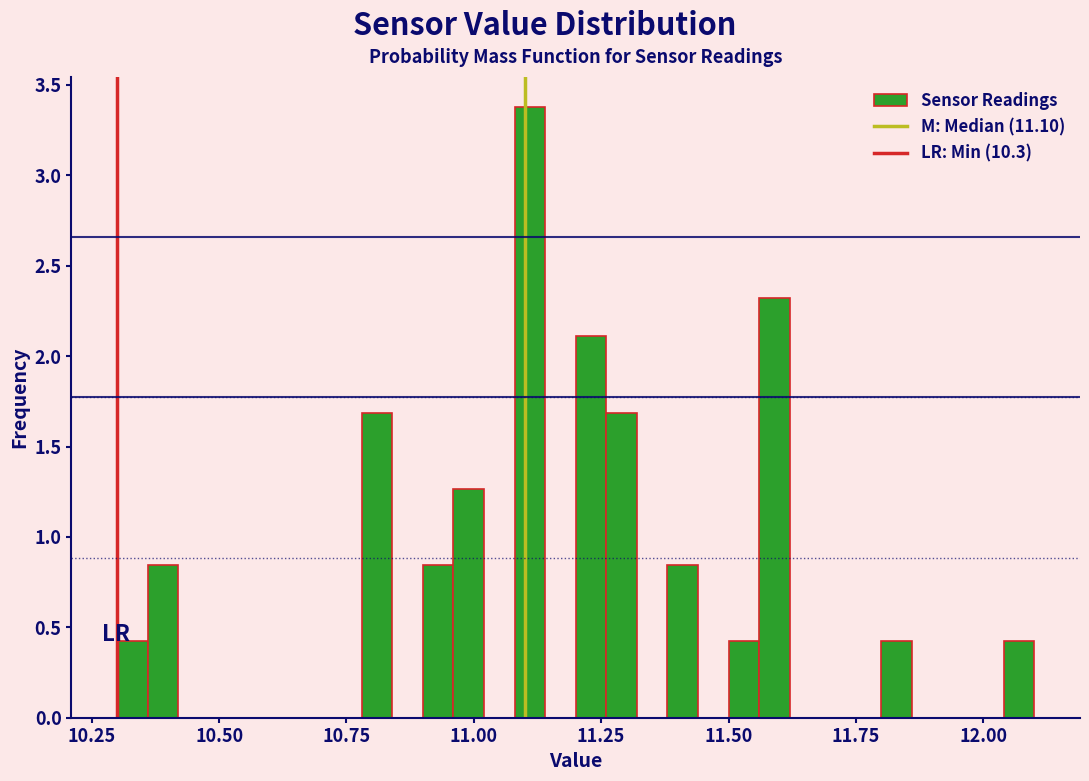

Read against the x-axis, roughly where is the centre of the tallest bar?

11.10